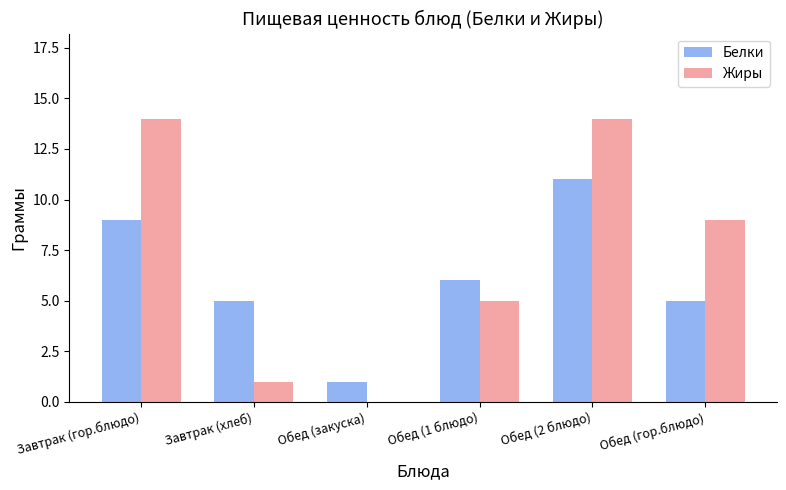

At which label does Белки reach its peak?

Обед (2 блюдо)